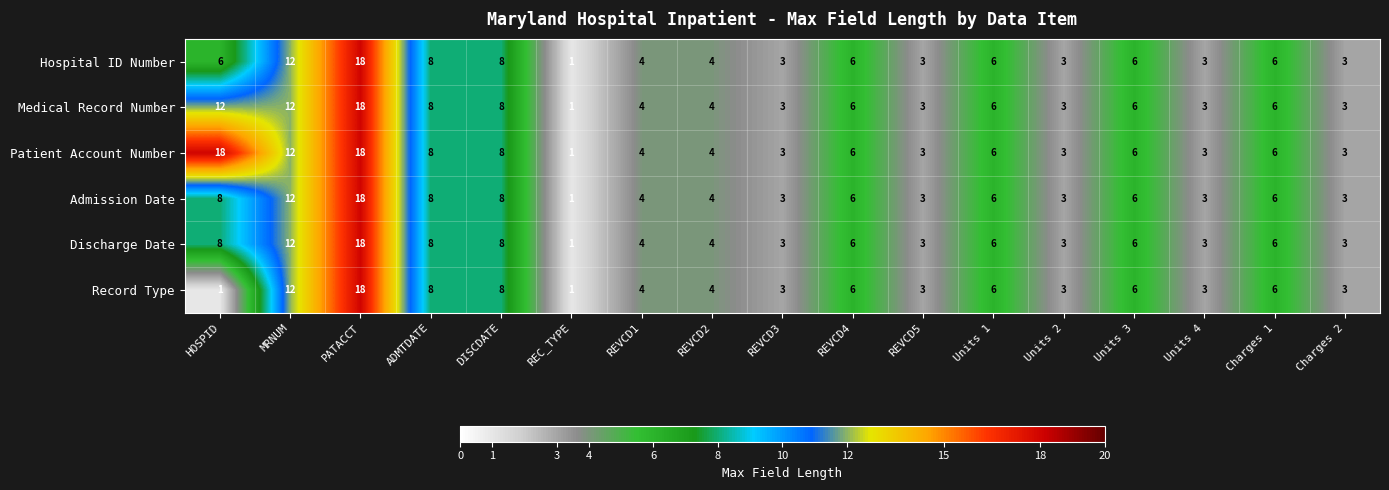

What is the sum of all Record Type values?

95